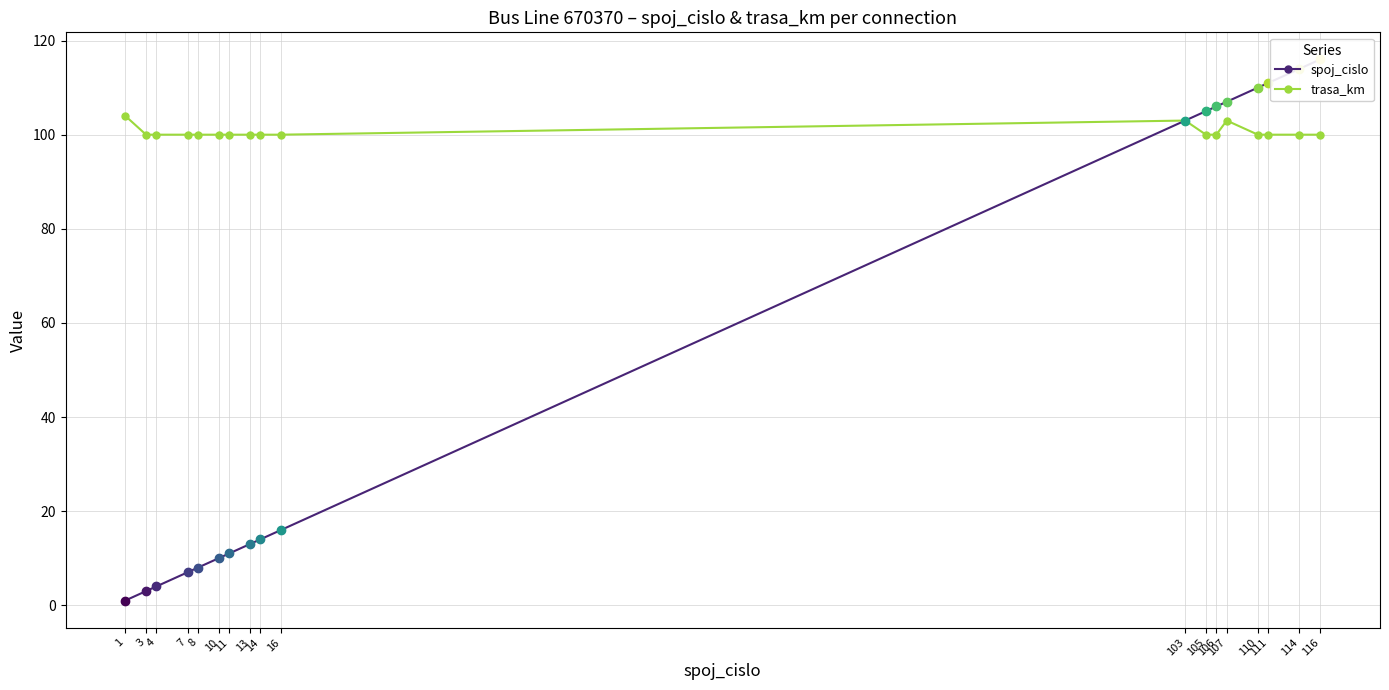

What is the spread (max minus min) of values at 111?

11